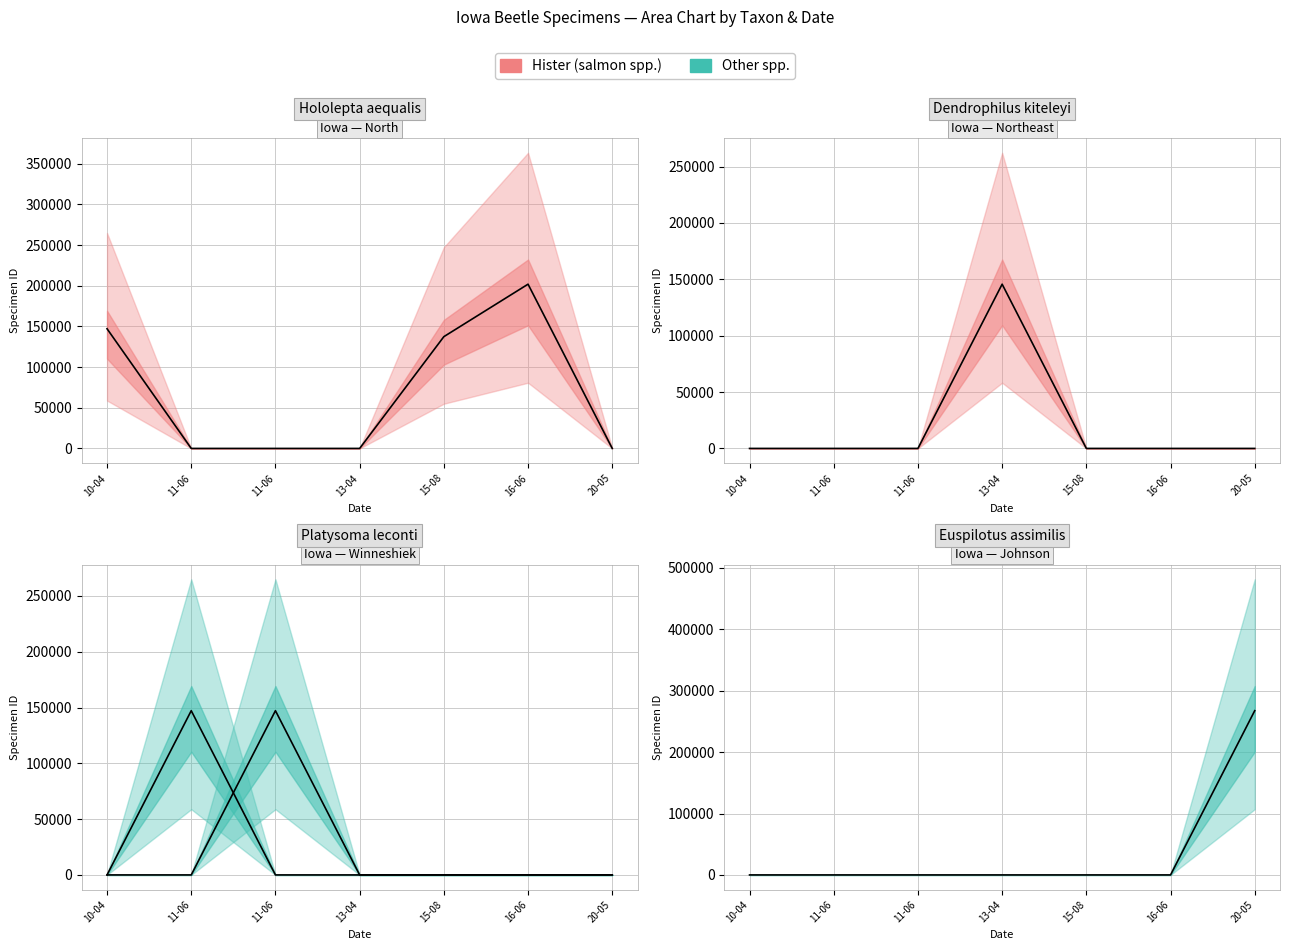

True or false: Onthophilus wenzeli has more than 0 interior local peaks.

True